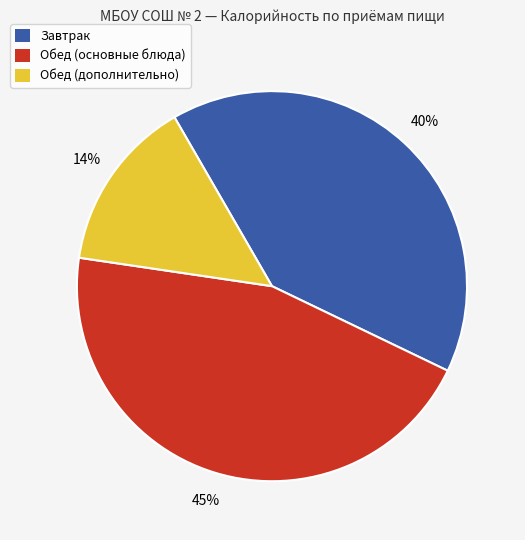

To the nearest percent, what is the average slice percentage?

33%